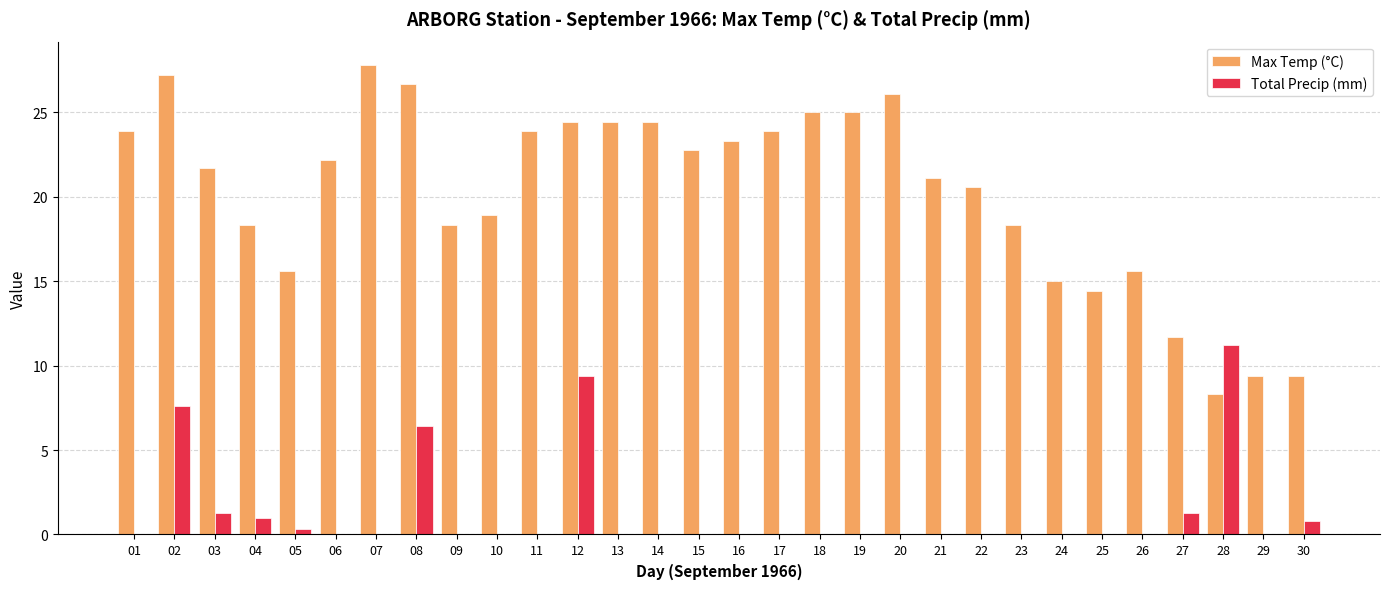

What is the total value across all series at 12?

33.8